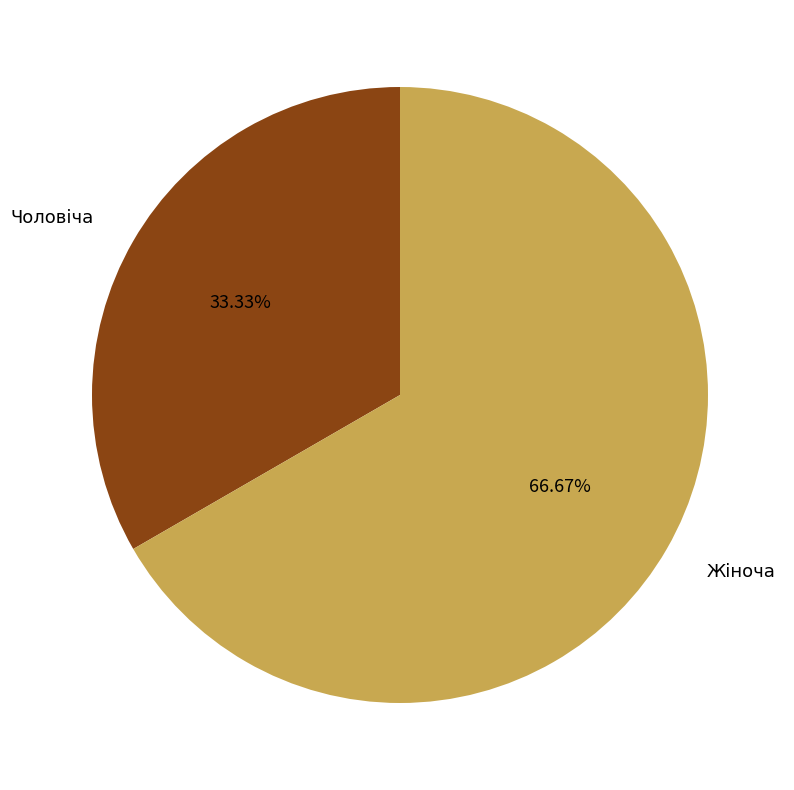

Does any single category account for the majority?

Yes